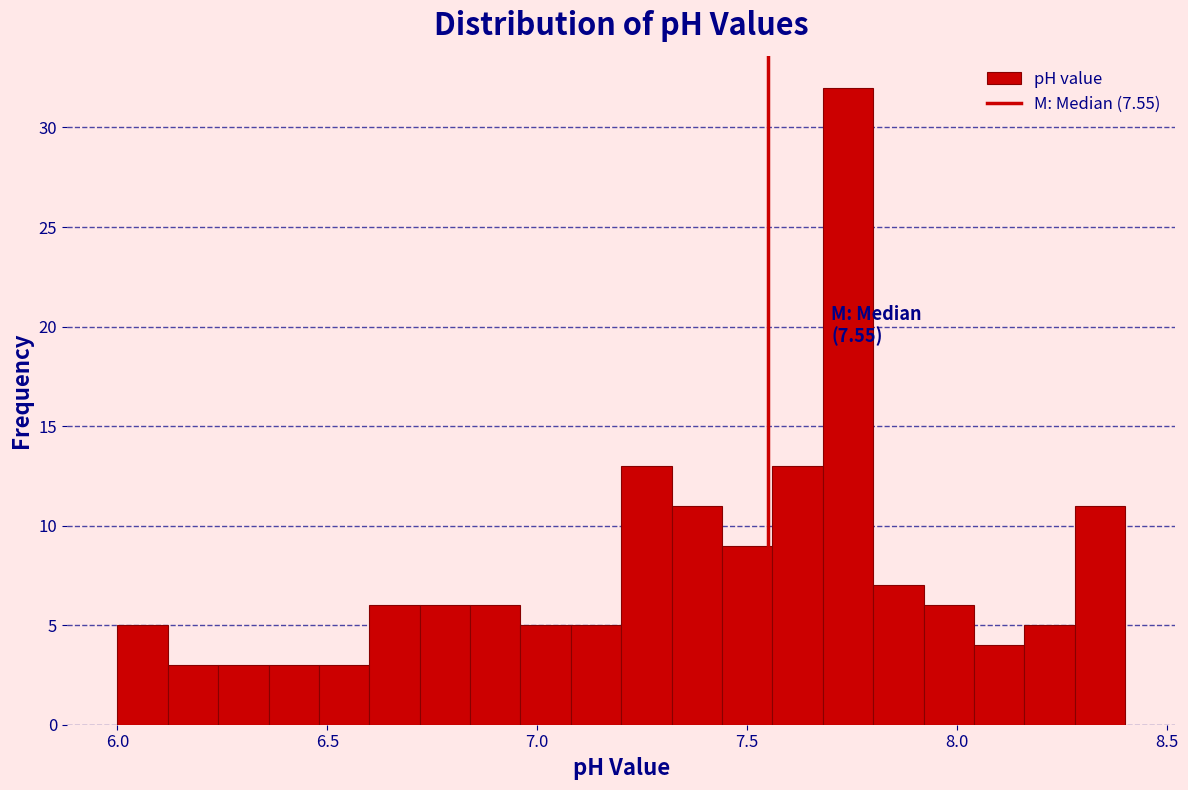

Read against the x-axis, roughly where is the centre of the tallest bar?

7.75